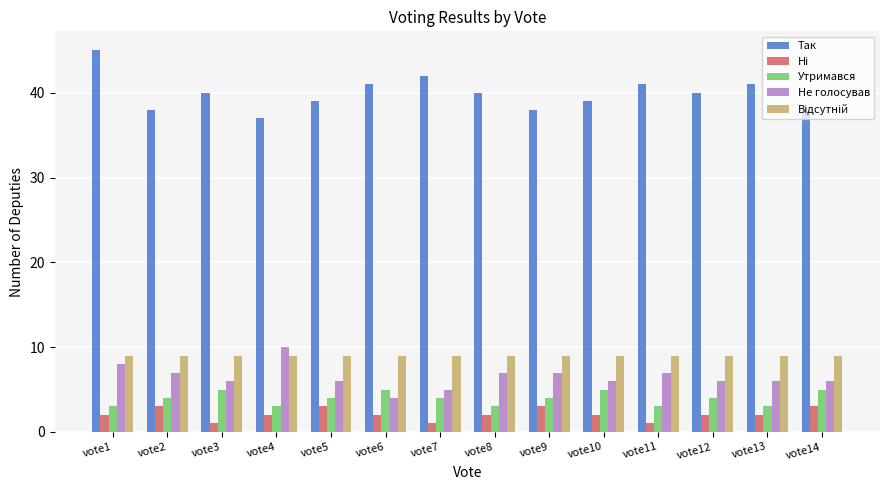

What is the minimum value for Утримався?

3